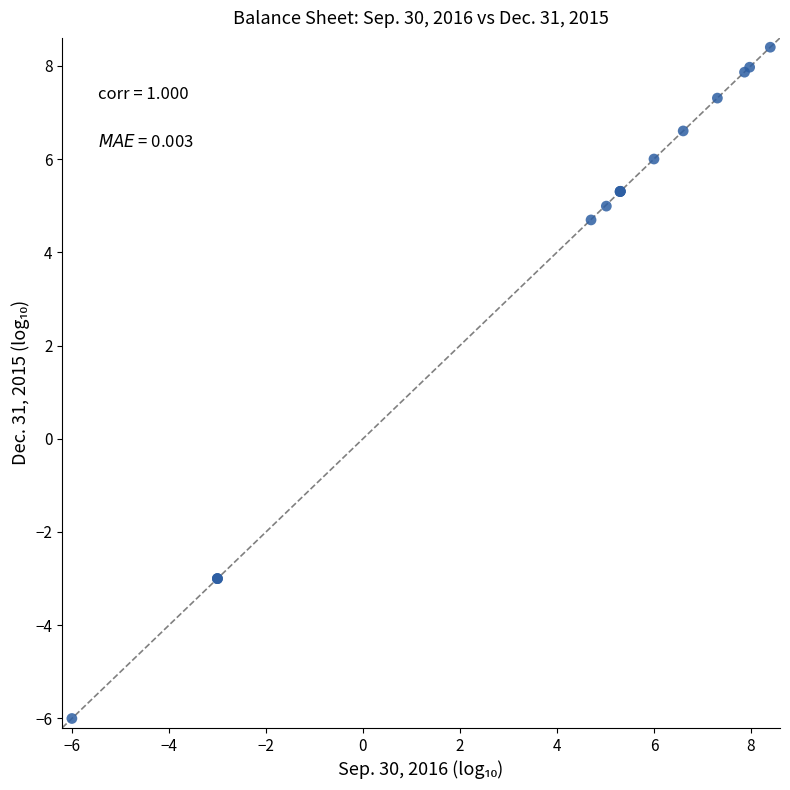

What Y value in the scatter plot is closest to 1?

4.7